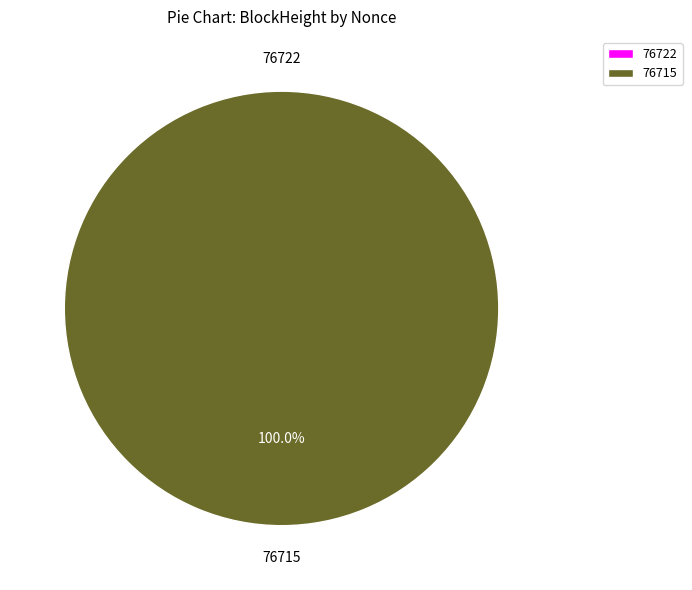

The 76722 slice represents 0% of the pie. True or false?

True